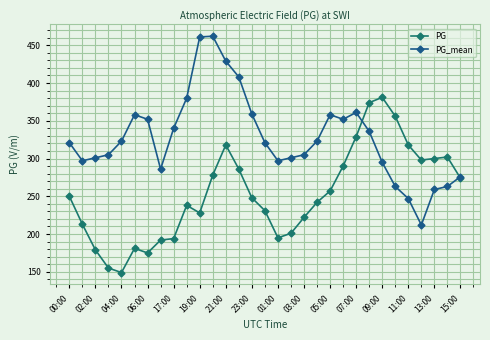

What is the value of the PG_mean point at the 19th from the left?

305